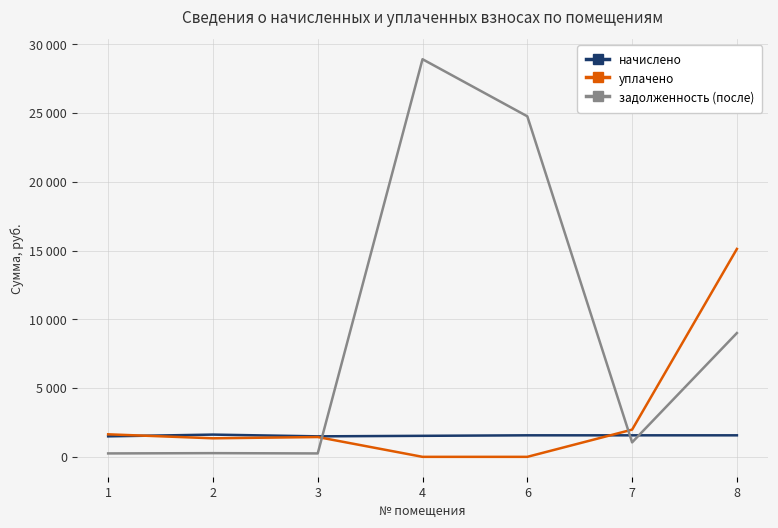

What are all the series names shown in the legend?

начислено, уплачено, задолженность (после)